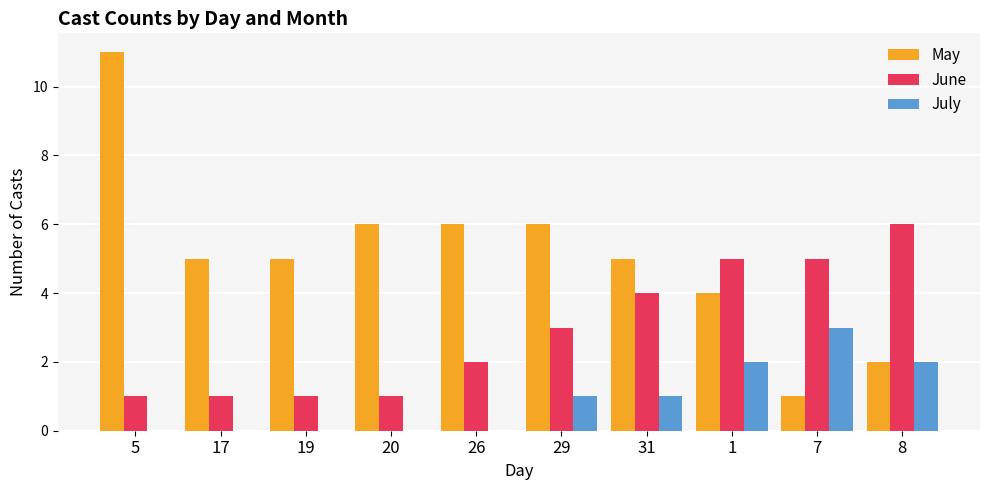

Which series has the largest total across all categories?

May